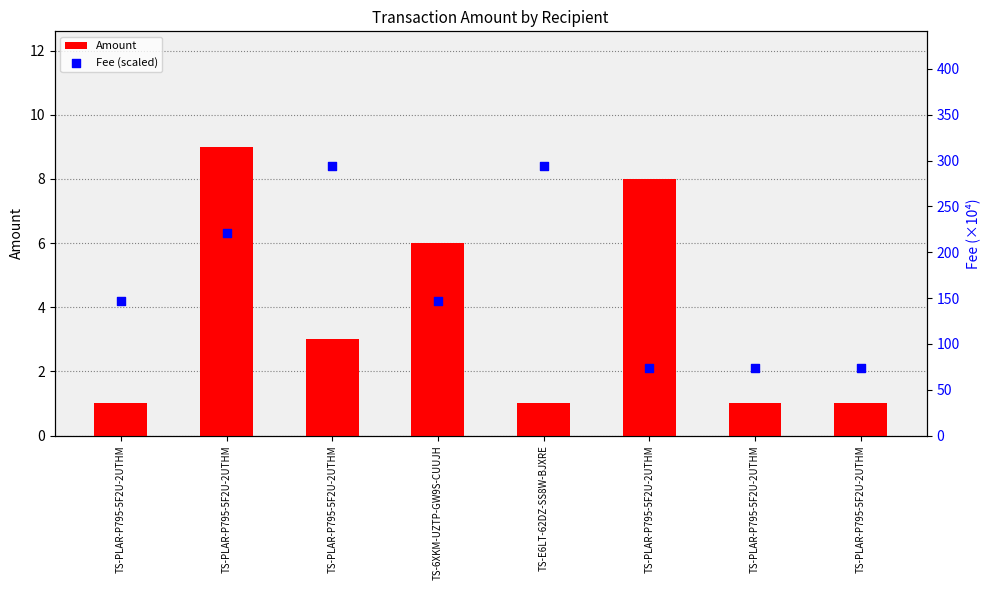

At which category is the sum across all series the highest?

TS-PLAR-P795-5F2U-2UTHM